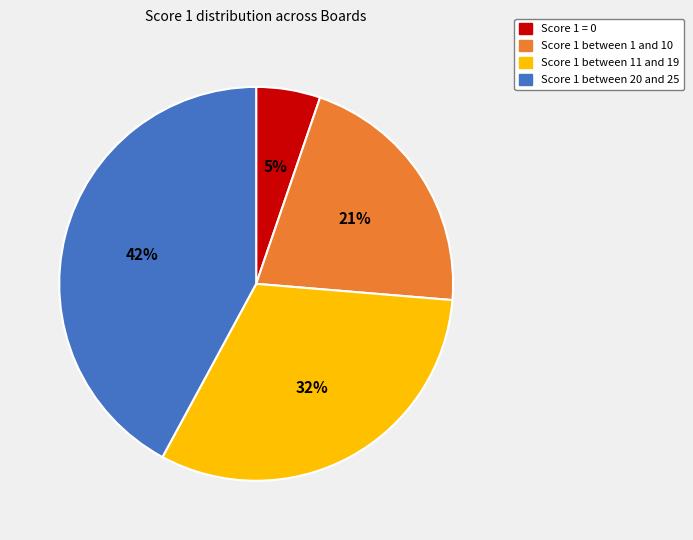

Does any single category account for the majority?

No